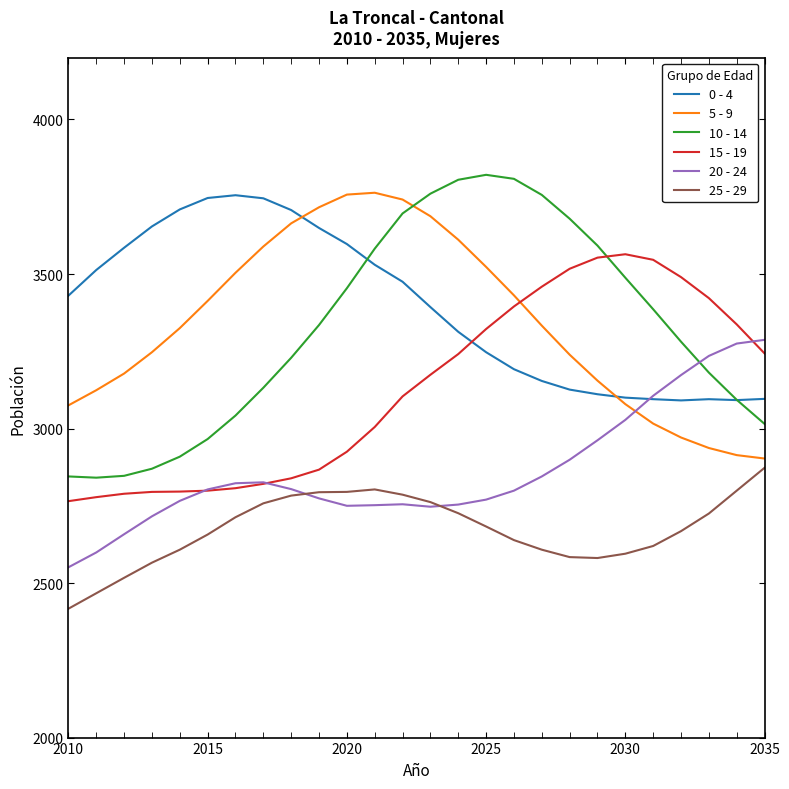

True or false: 10 - 14 has more than 2 interior local peaks.

False